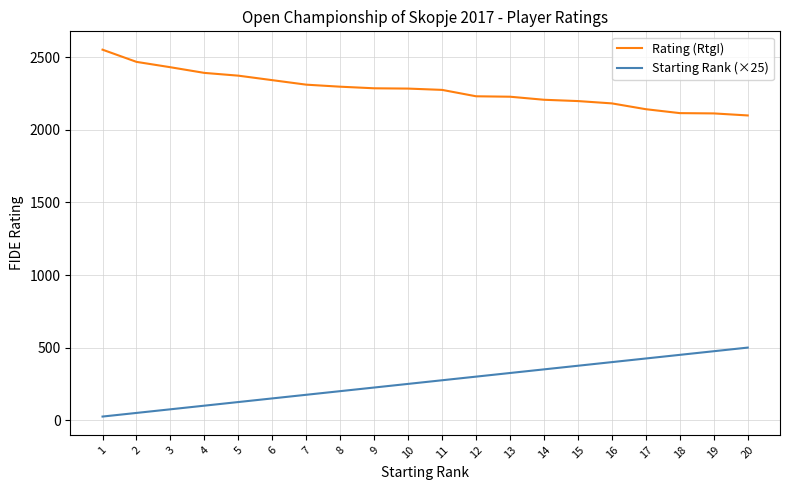

What is the difference between the maximum and minimum values in the Starting Rank (×25) series?

475